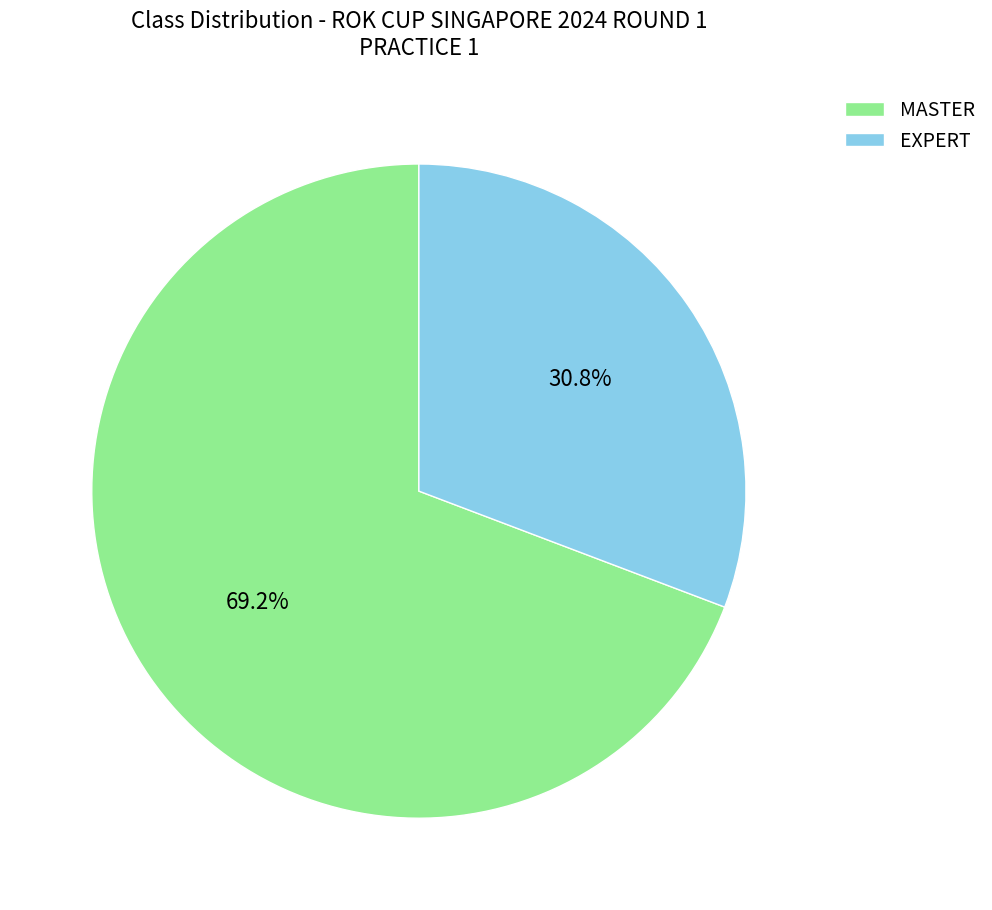

To the nearest percent, what percentage of the pie is MASTER?

69%